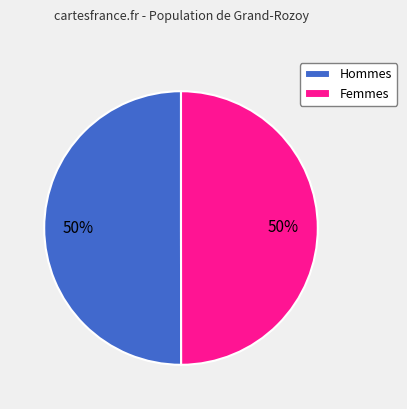

The Hommes slice represents 50% of the pie. True or false?

True